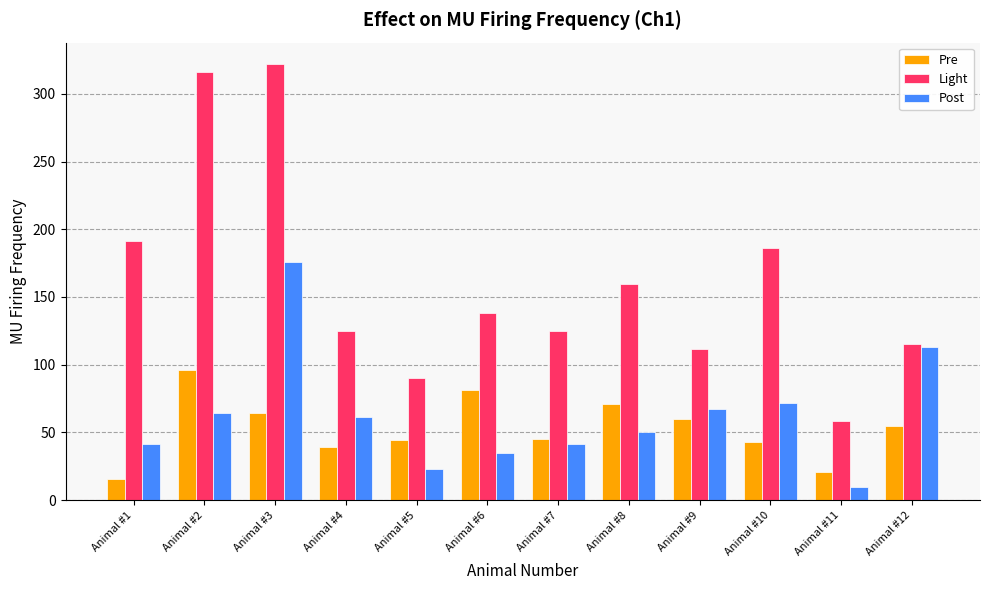

Which category has the highest value in the Light series?

Animal #3